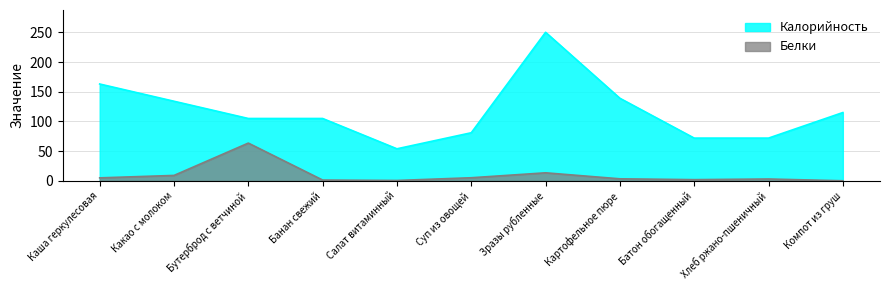

Which category has the highest value across all series?

Зразы рубленные